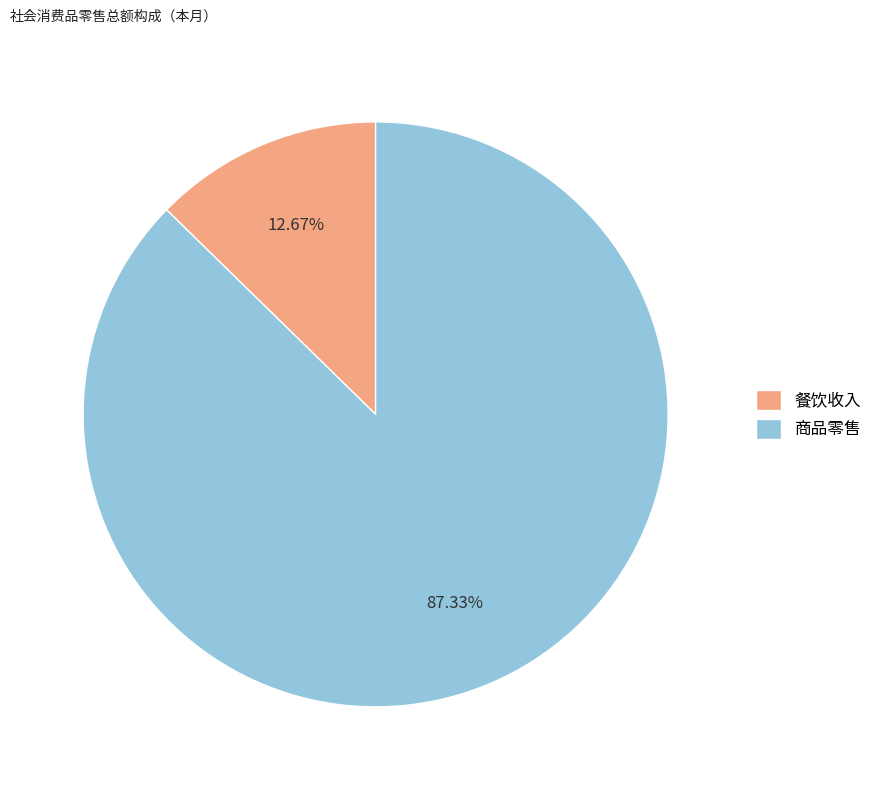

How many slices are in this pie chart?

2